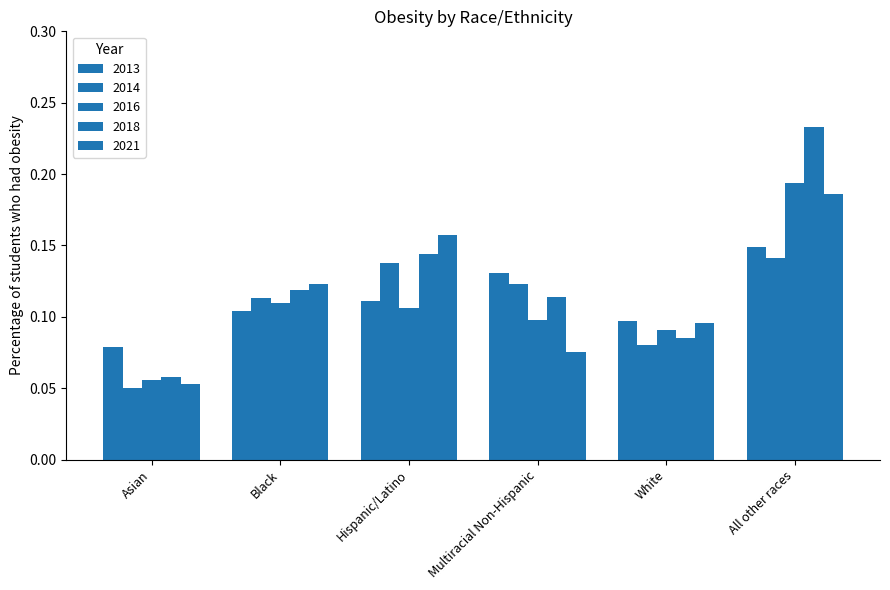

True or false: 2016 has a value of 0.1 at Black.

True